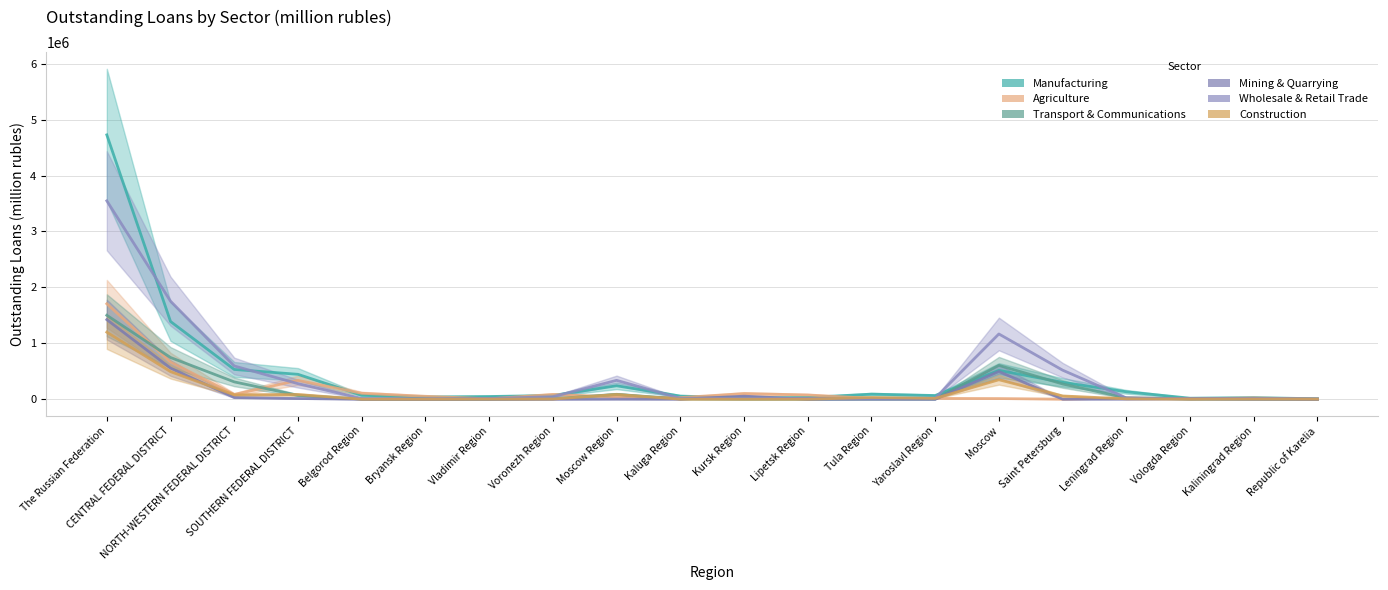

Is it true that Manufacturing equals 67005 at Voronezh Region?

True